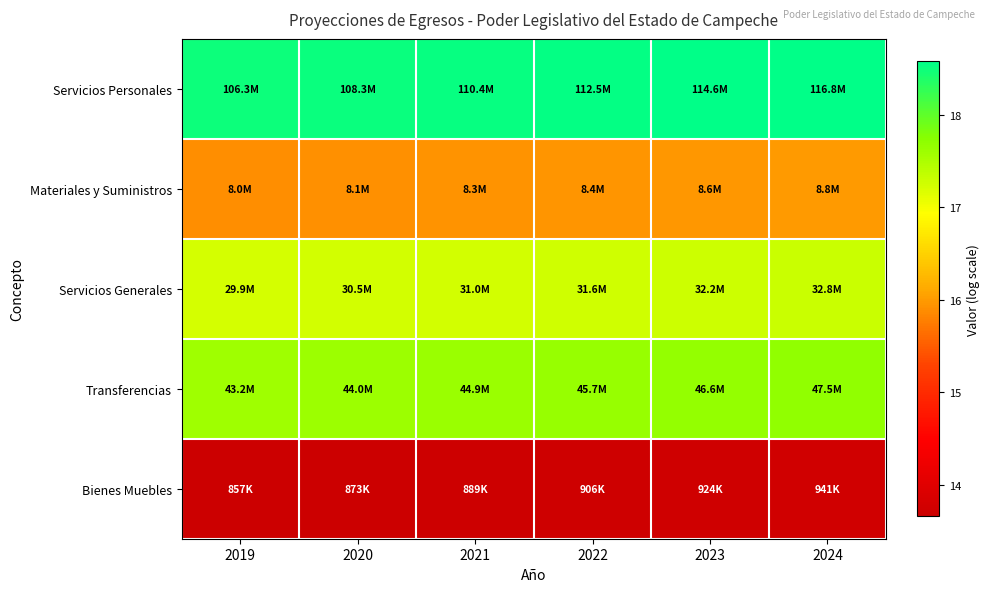

Which series has the largest range (max minus min)?

Servicios Personales